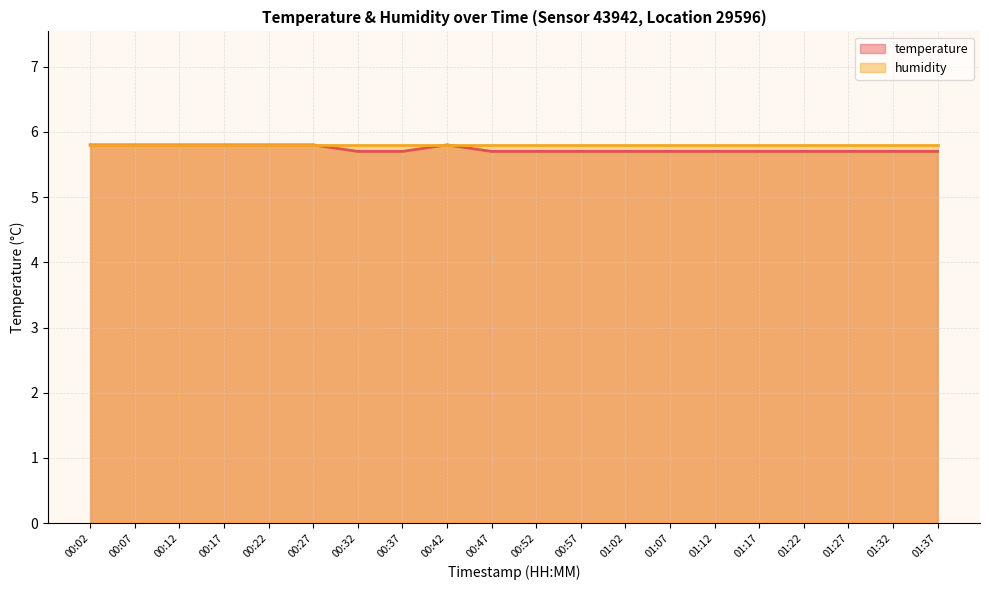

Reading left to right, transcribe all the data shown in this chart.

5.8	5.8	5.8	5.8	5.8	5.8	5.7	5.7	5.8	5.7	5.7	5.7	5.7	5.7	5.7	5.7	5.7	5.7	5.7	5.7